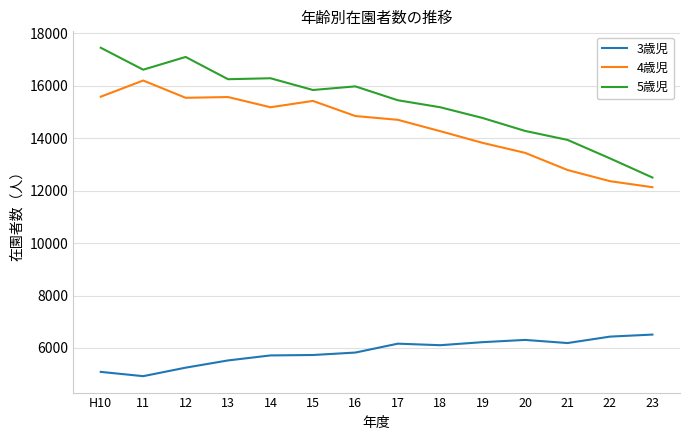

What is the sum of all 5歳児 values?

214847